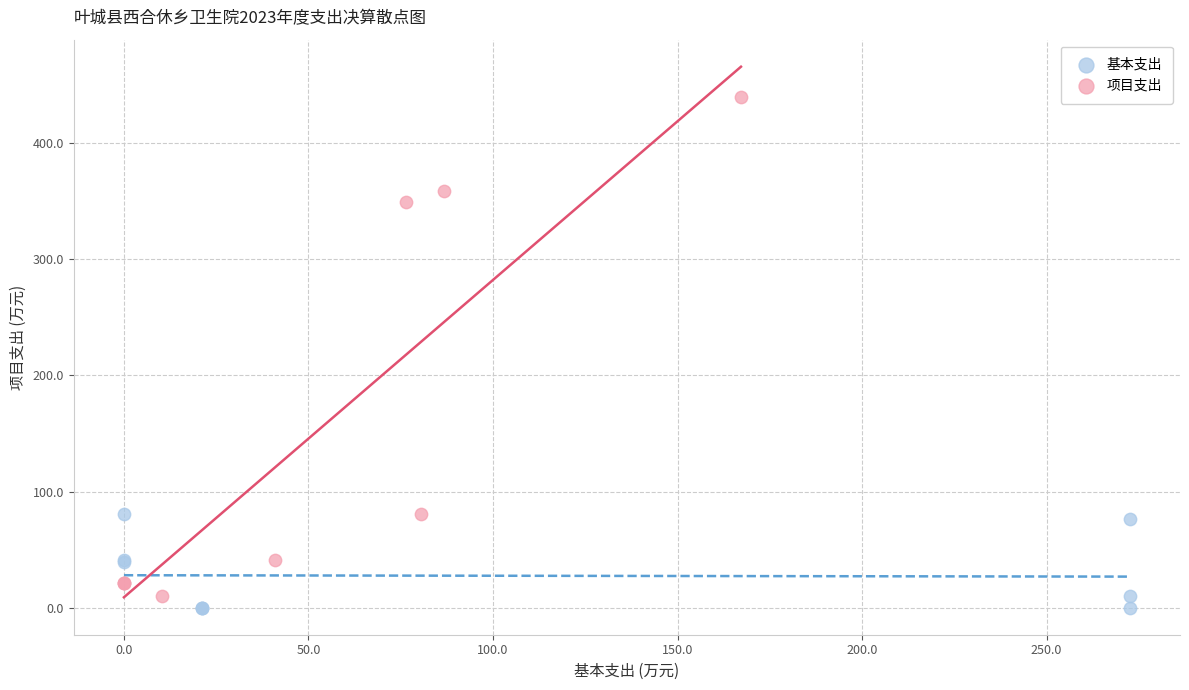

Which series has the largest Y range (max minus min)?

项目支出